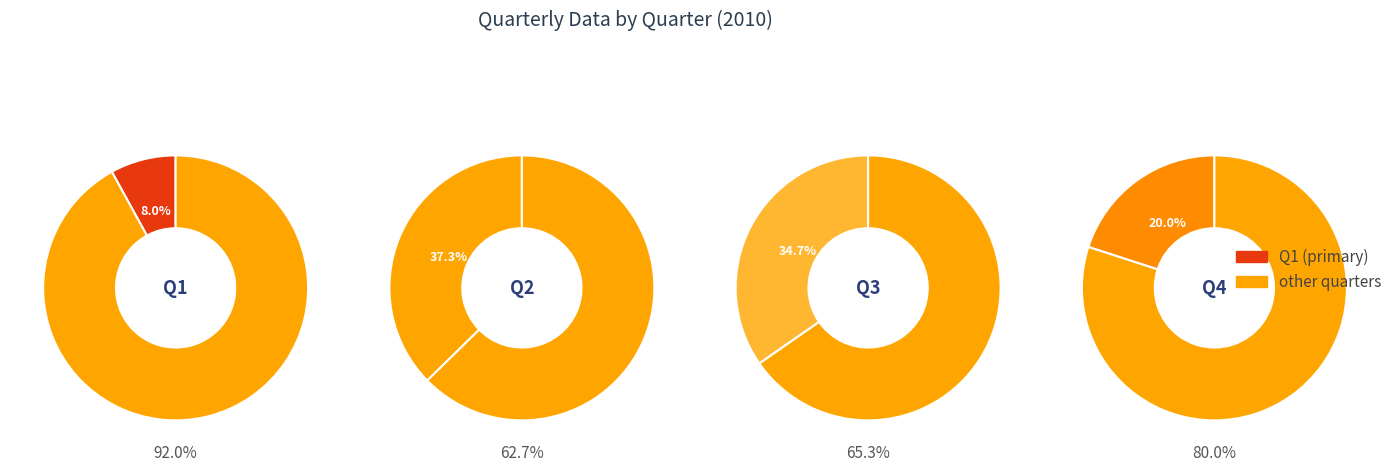

Rank the categories by value from highest to lowest.

Q2, Q3, Q4, Q1